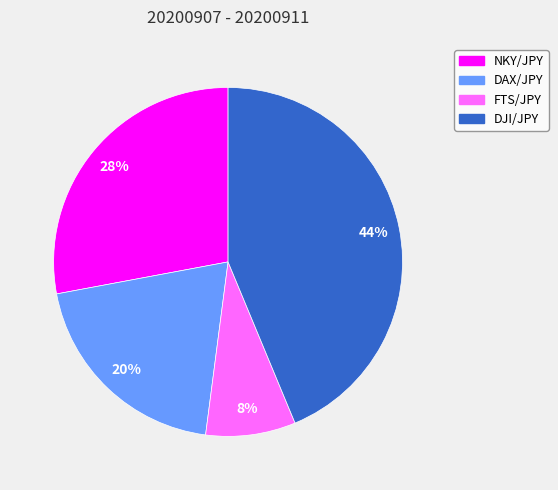

Which category has the biggest portion of the pie?

DJI/JPY